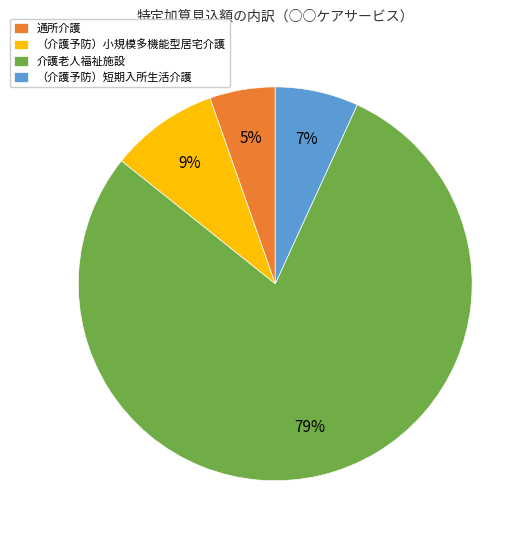

To the nearest percent, what is the difference between the （介護予防）小規模多機能型居宅介護 and 介護老人福祉施設 slice percentages?

70%